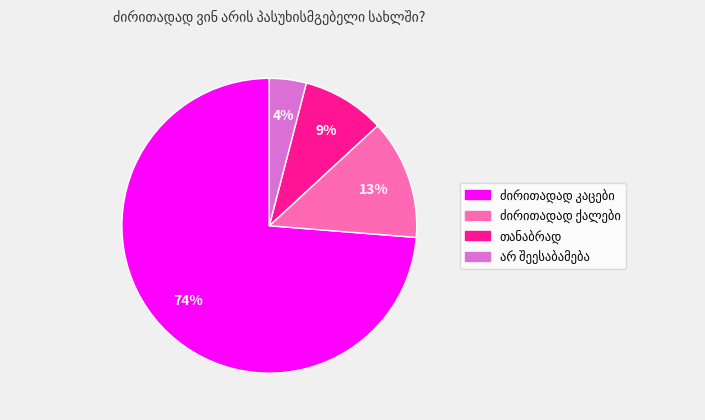

To the nearest percent, what is the average slice percentage?

25%